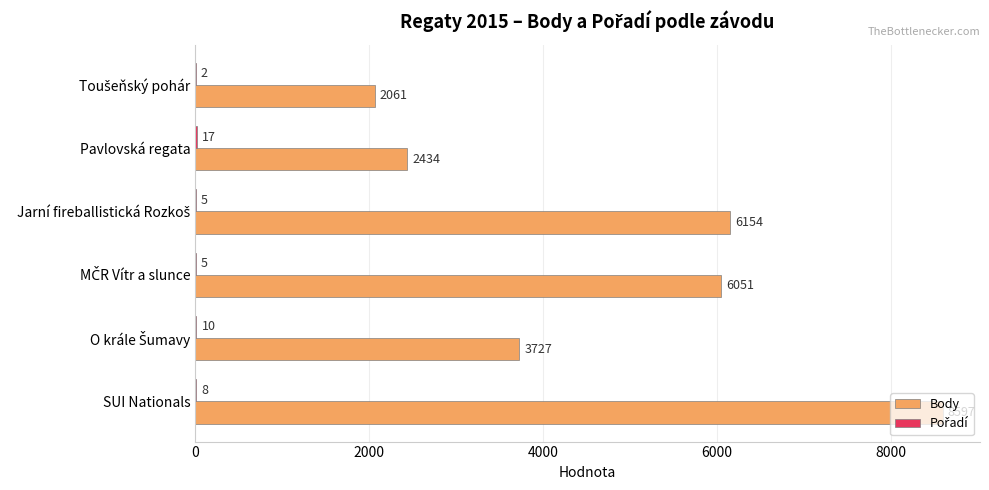

What is the maximum value shown in the chart?

8597